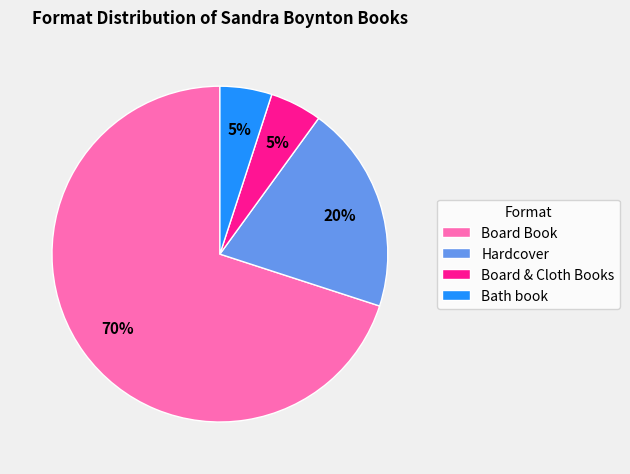

Is the sum of Board Book and Hardcover greater than half?

Yes